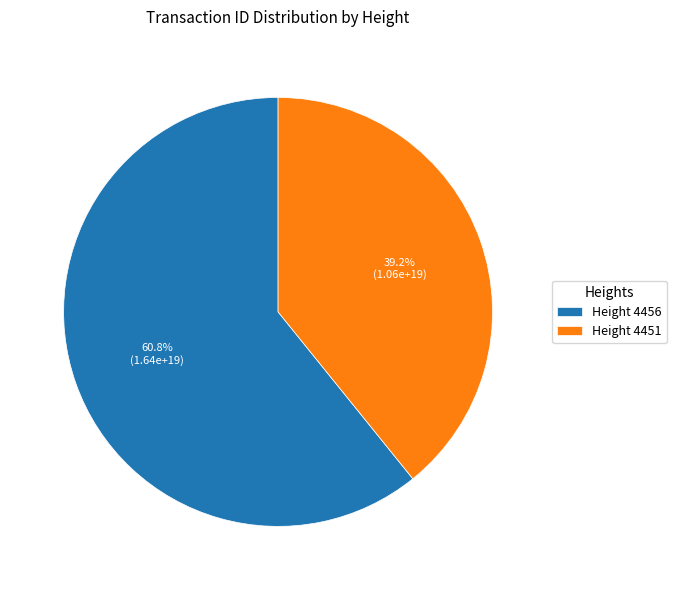

What percentage is NOT represented by Height 4451?

60.8%